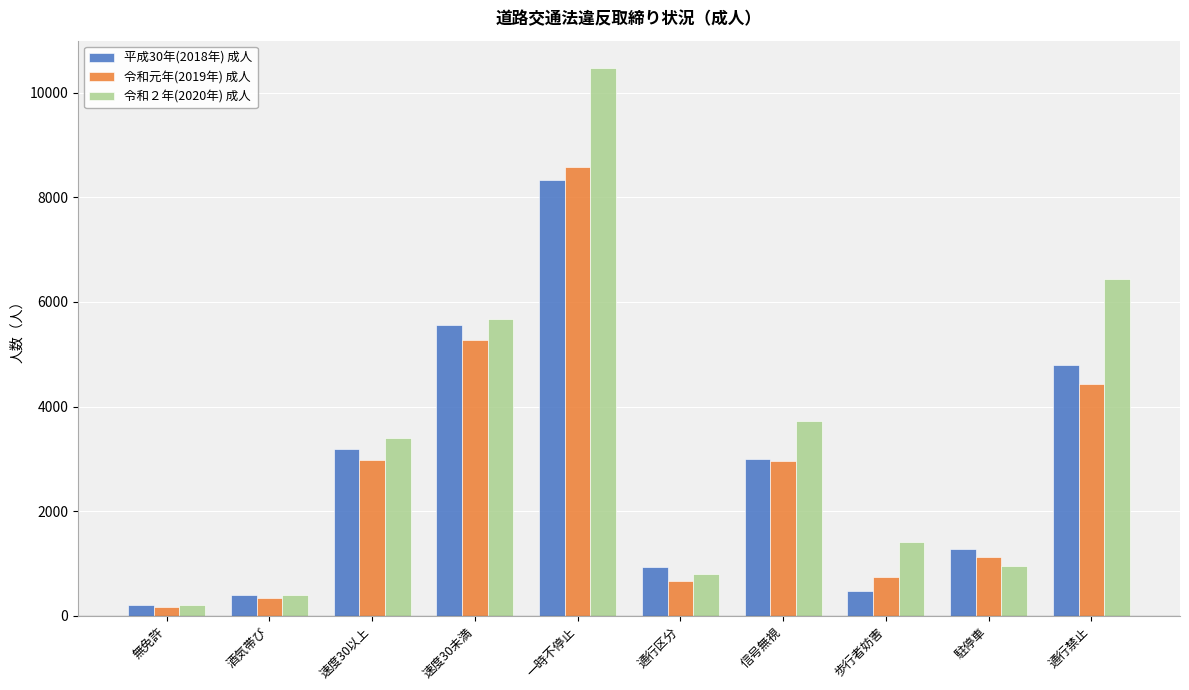

What is the label of the 7th bar from the left?

信号無視